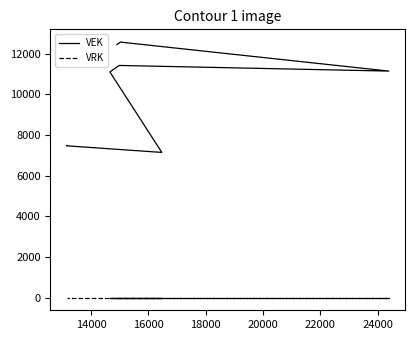

Does the chart have visible grid lines?

No